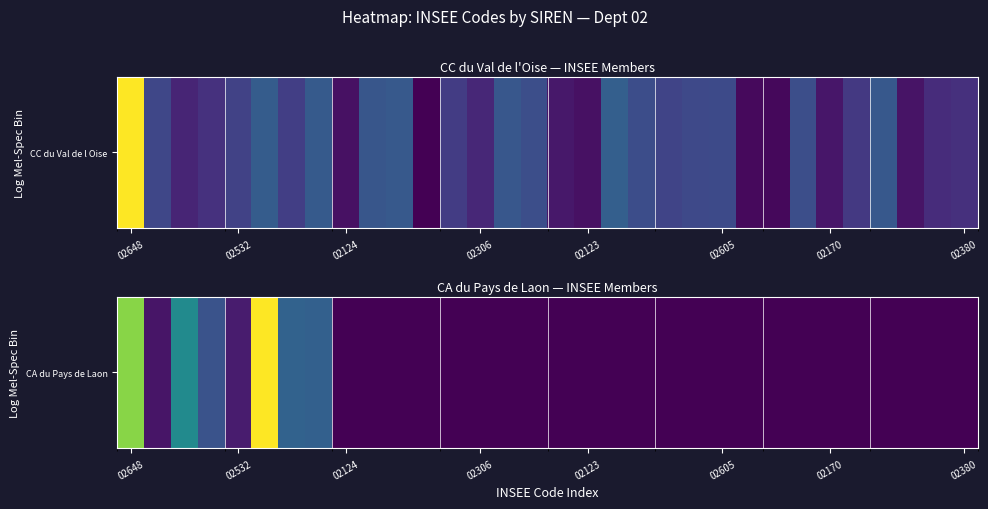

How many categories are shown in the chart?

32